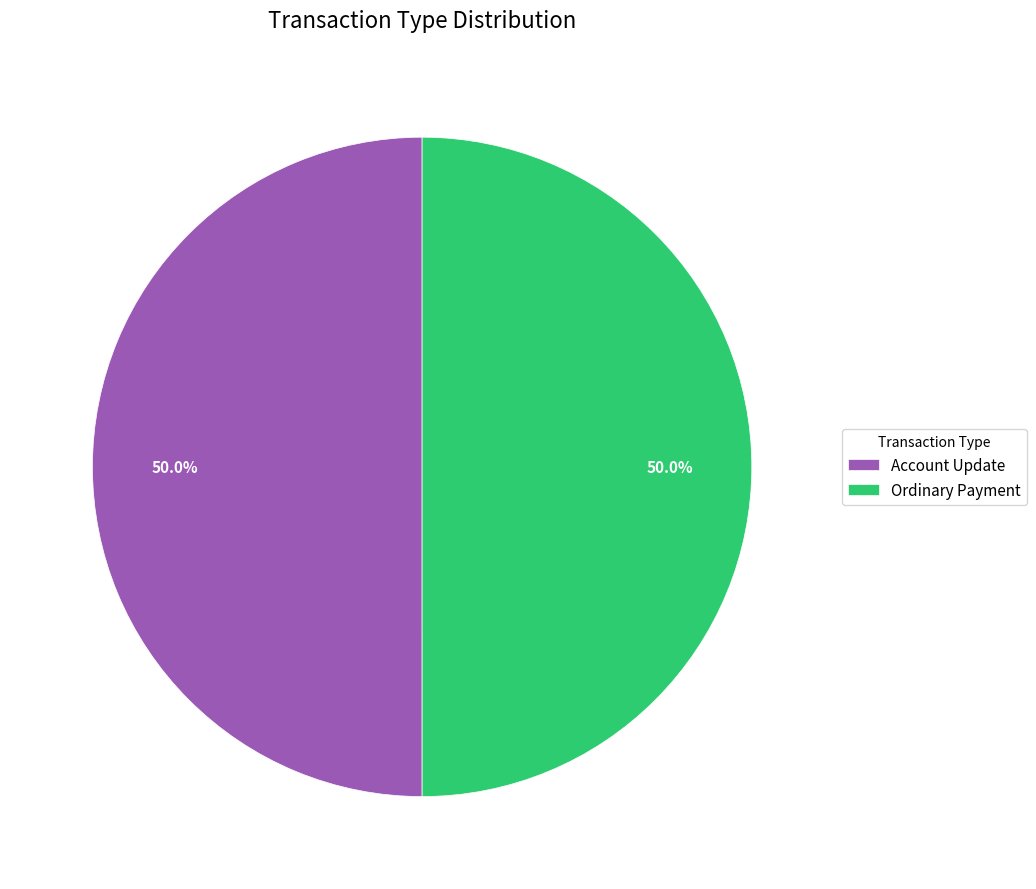

To the nearest percent, what is the average slice percentage?

50%